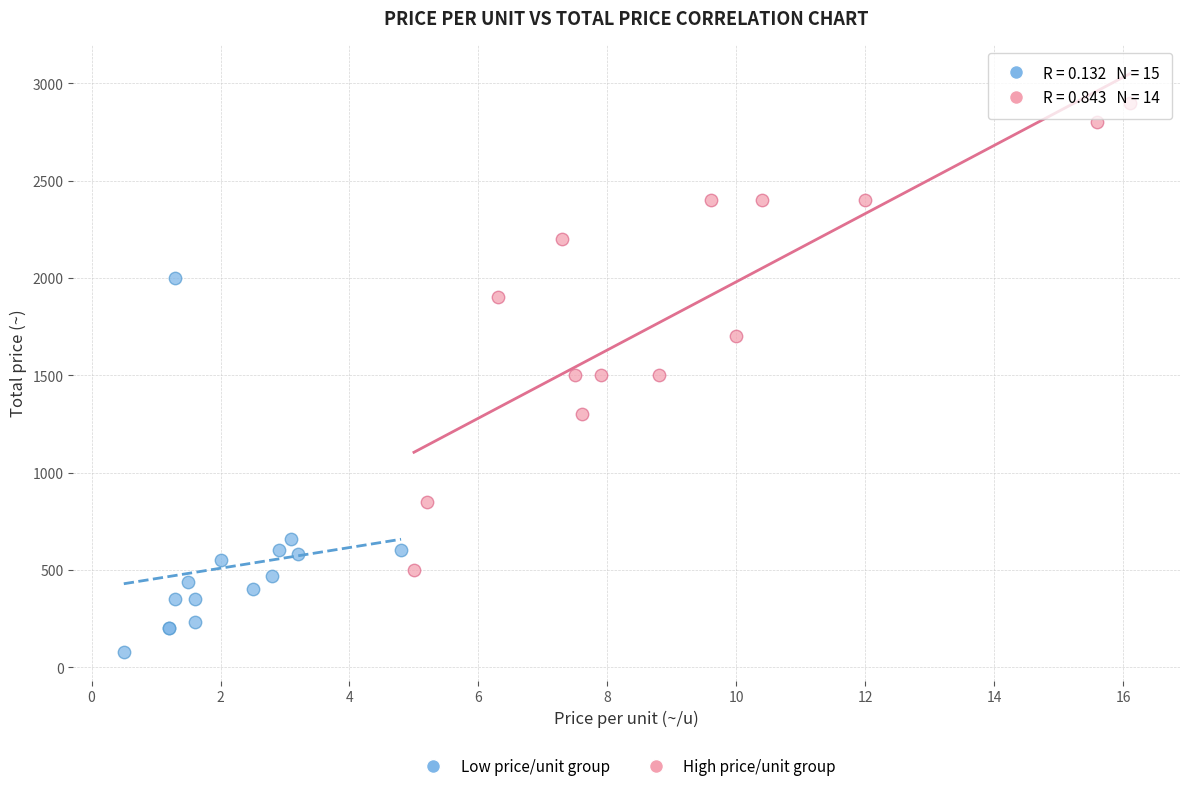

Which series has the largest Y range (max minus min)?

High price/unit group